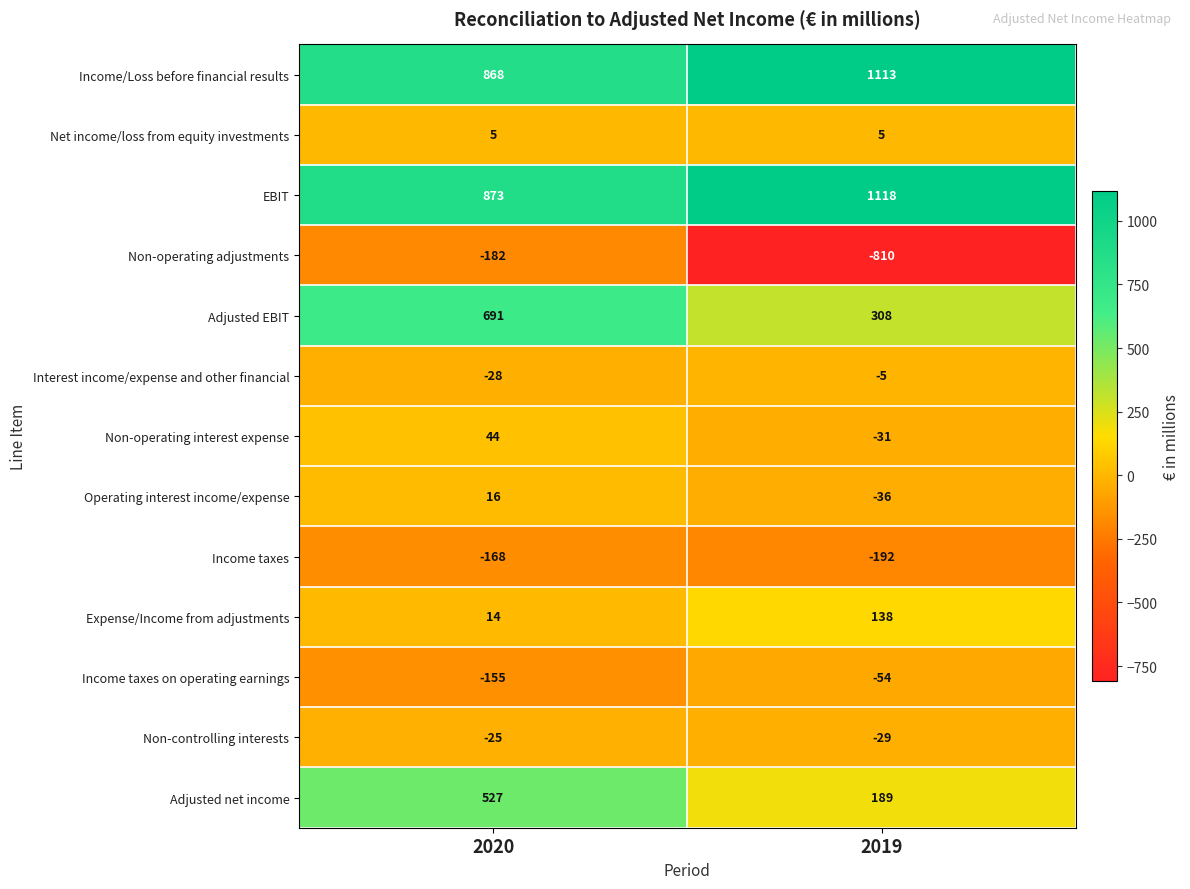

Count the number of data series in this chart.

13